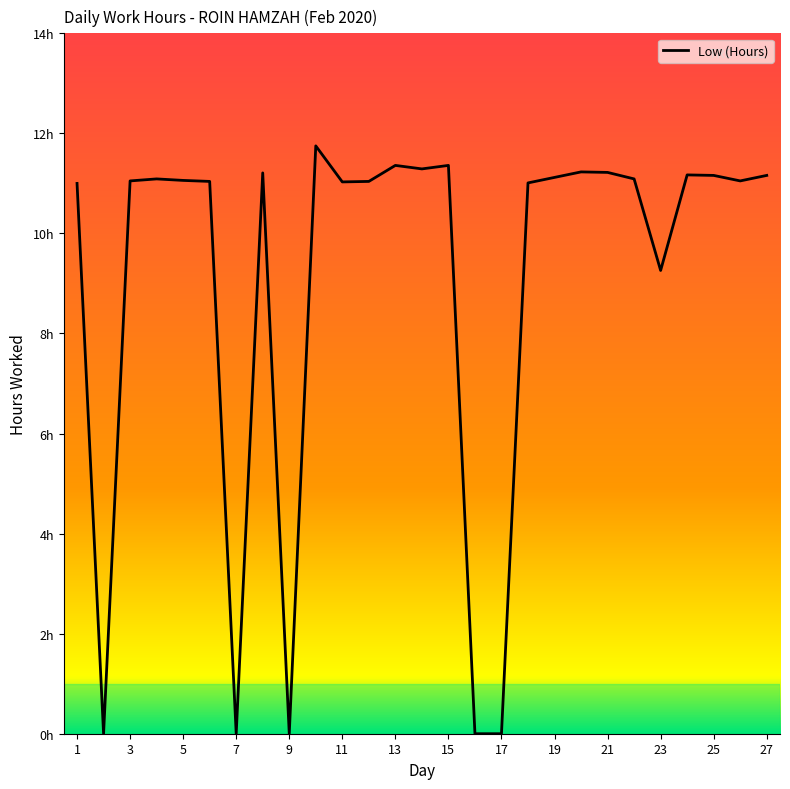

What is the sum of all values?

243.8